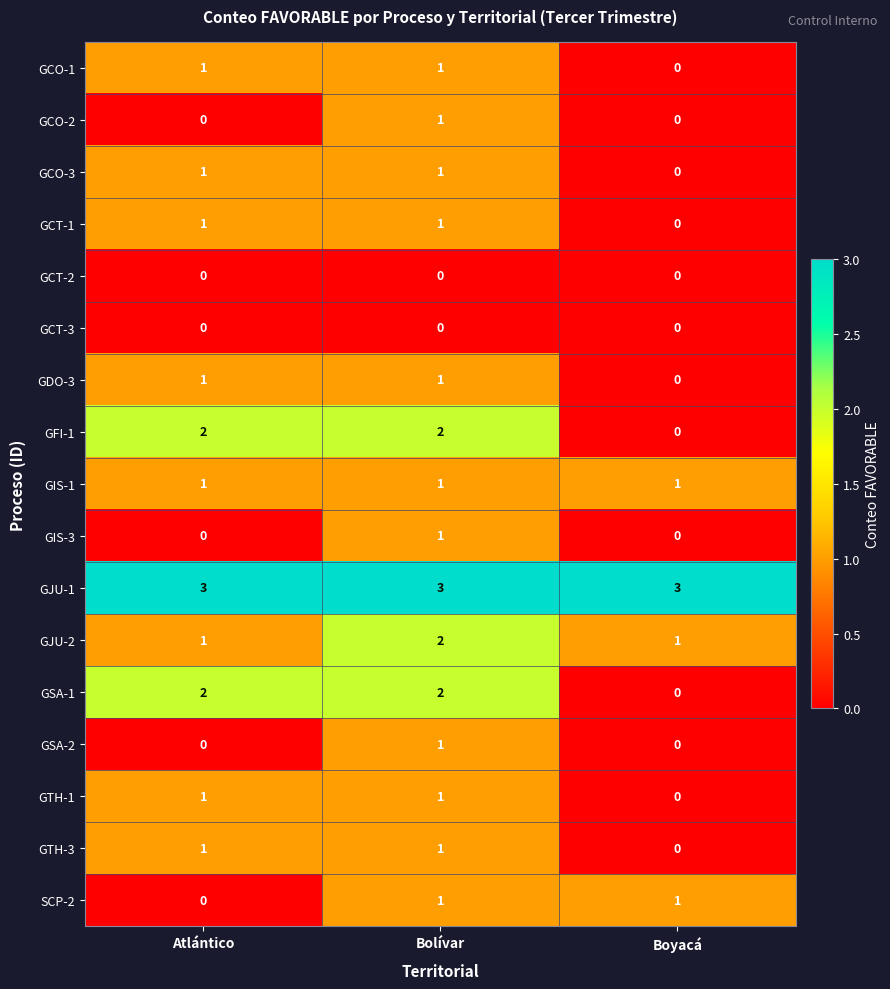

What is the sum of all GSA-1 values?

4